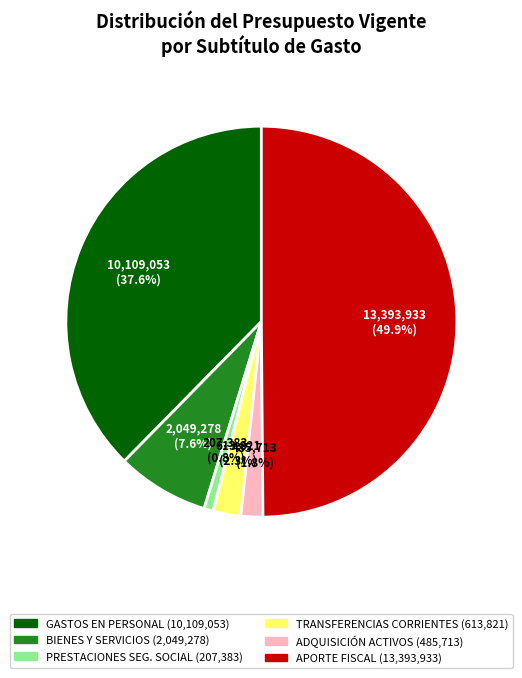

To the nearest percent, what is the average slice percentage?

17%